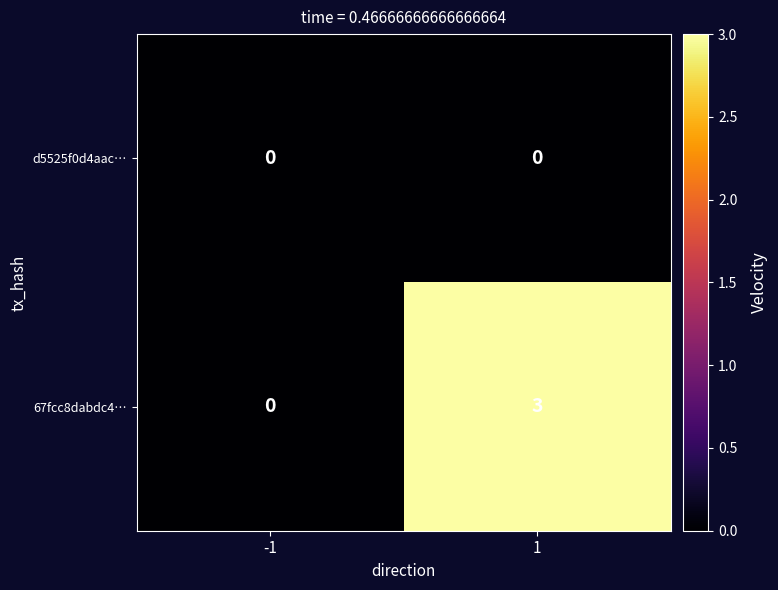

Count the number of categories in the chart.

2